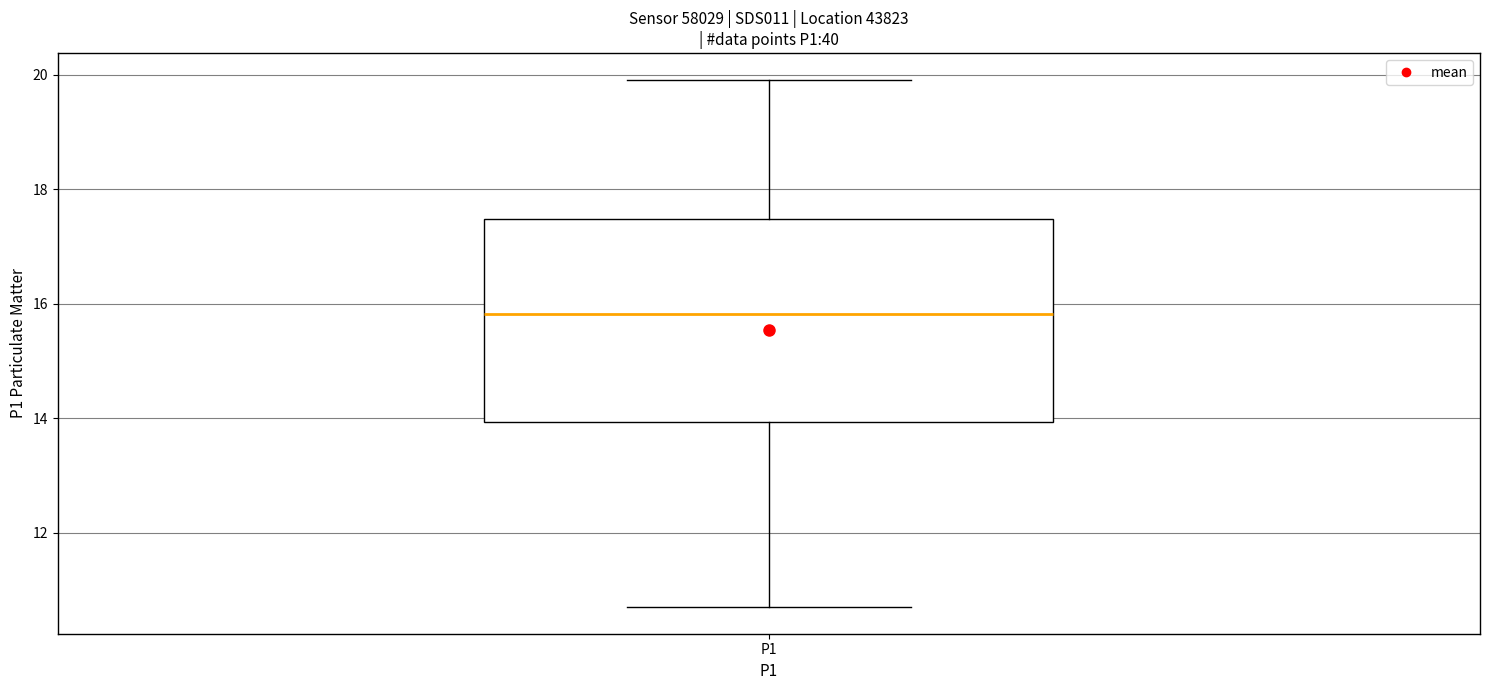

Read this box plot against the y-axis: the position of the median line, the range covered by the box, and the ends of both whiskers. The values are not printed on the chart, so give them approximately, as read against the axis.

median 15.8, box 14.0 to 17.4, whiskers 10.8 to 20.0